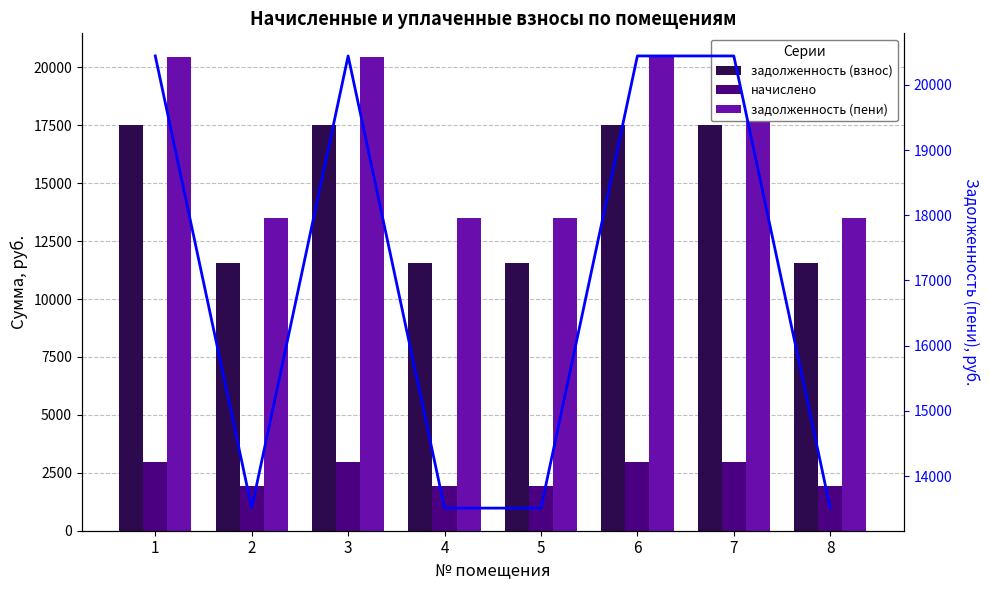

The value of задолженность (пени) (линия) at 4 is 13508.9. True or false?

True